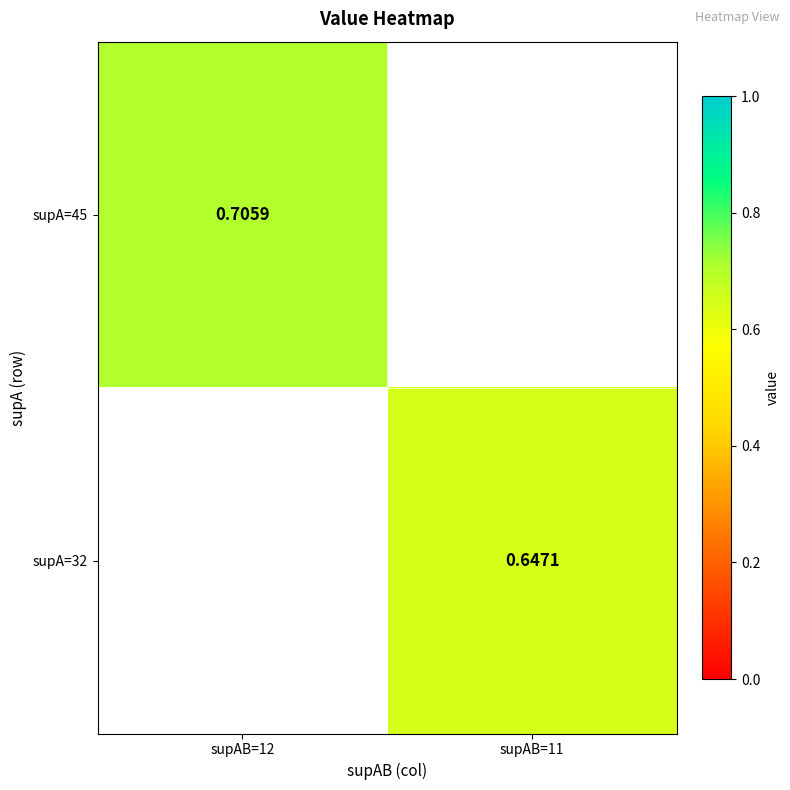

Which has a higher value, supAB=11 or supAB=12?

supAB=12